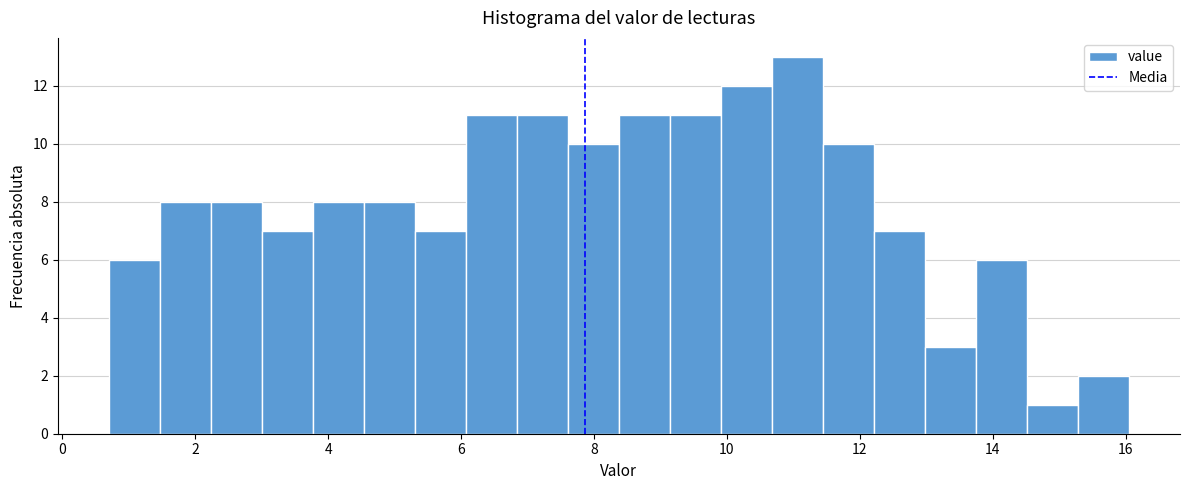

Around what value on the x-axis is the tallest bar? Give the approximate position of its centre, as read against the axis.

11.0